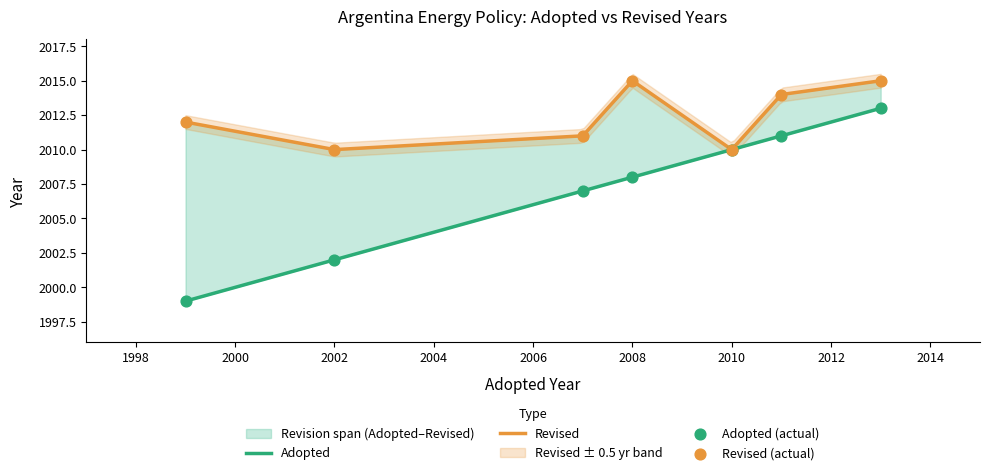

Which series reaches the minimum Y coordinate?

Adopted